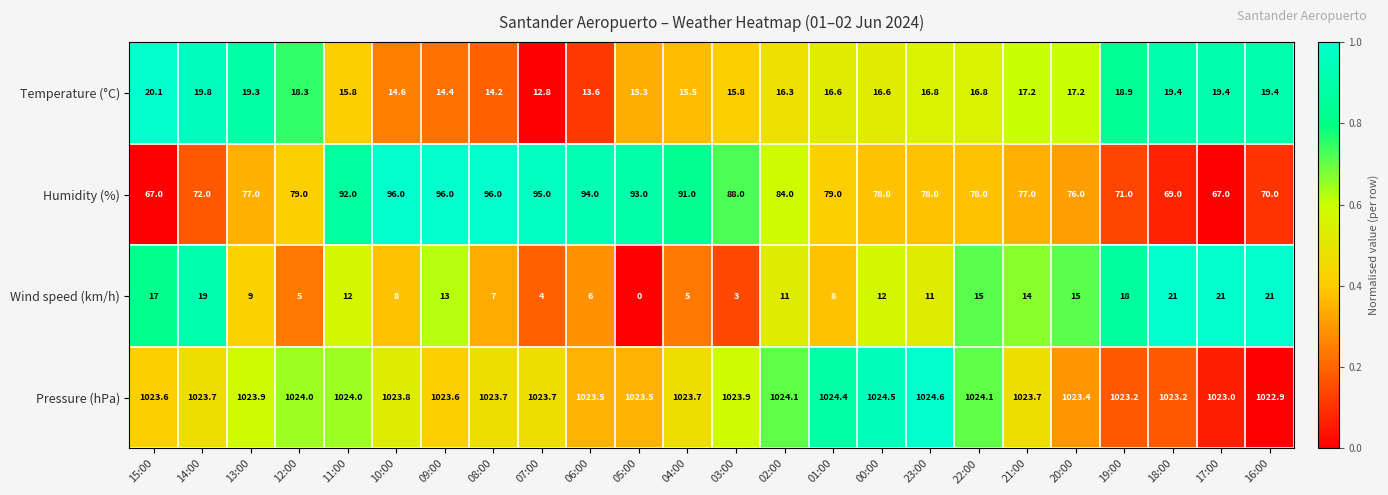

Between 11:00 and 20:00, which series saw the biggest shift?

Humidity (%)